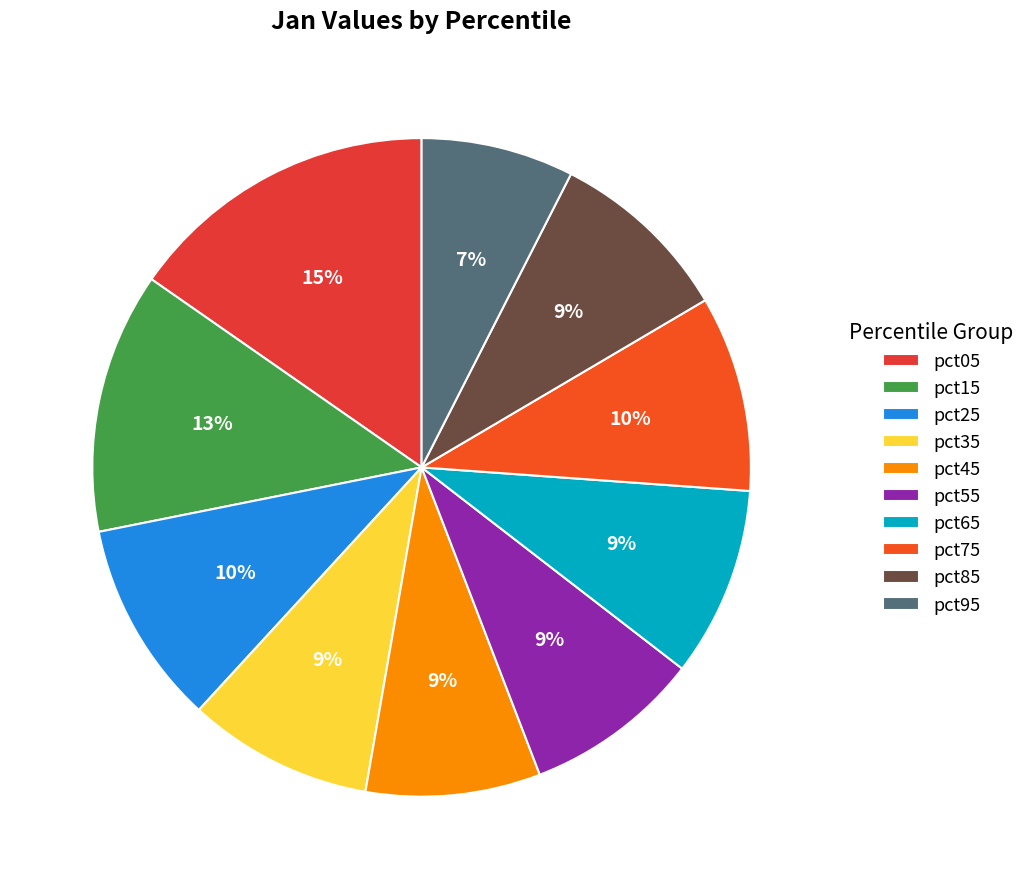

What percentage is the pct35 slice, to the nearest percent?

9%